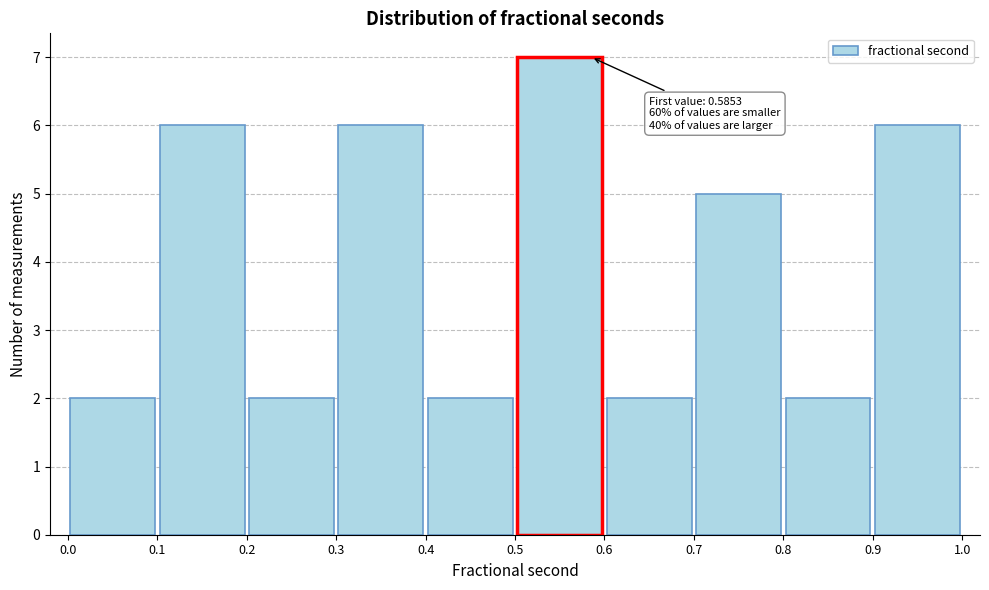

Over which range of the x-axis is the bar tallest?

0.5 to 0.6